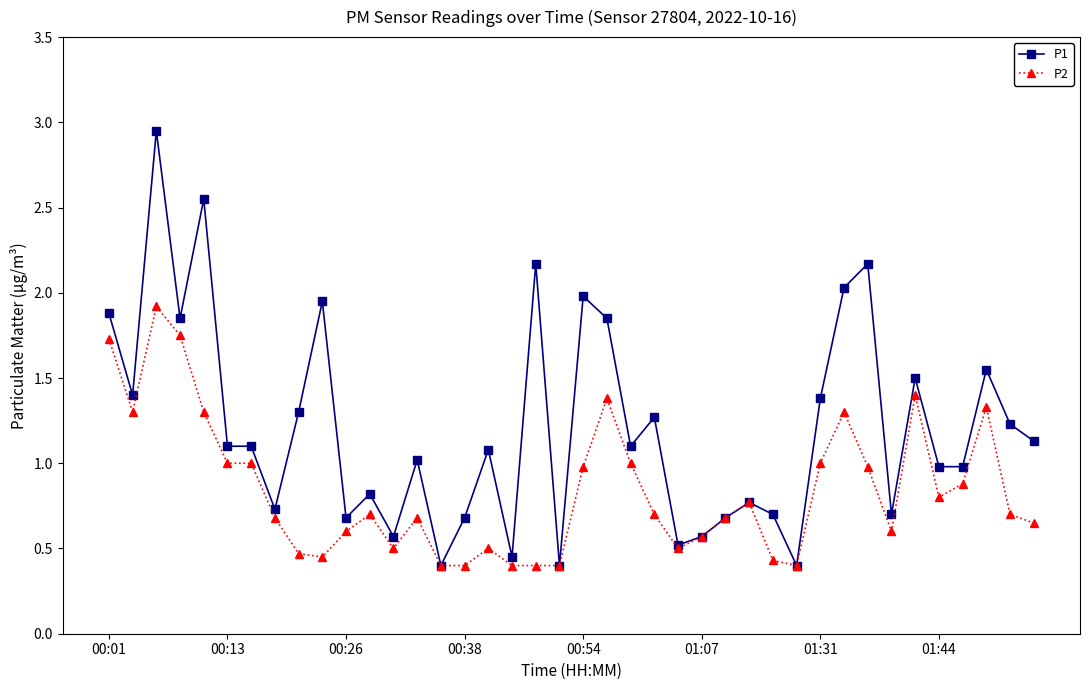

What is the lowest value of the P2 series?

0.4